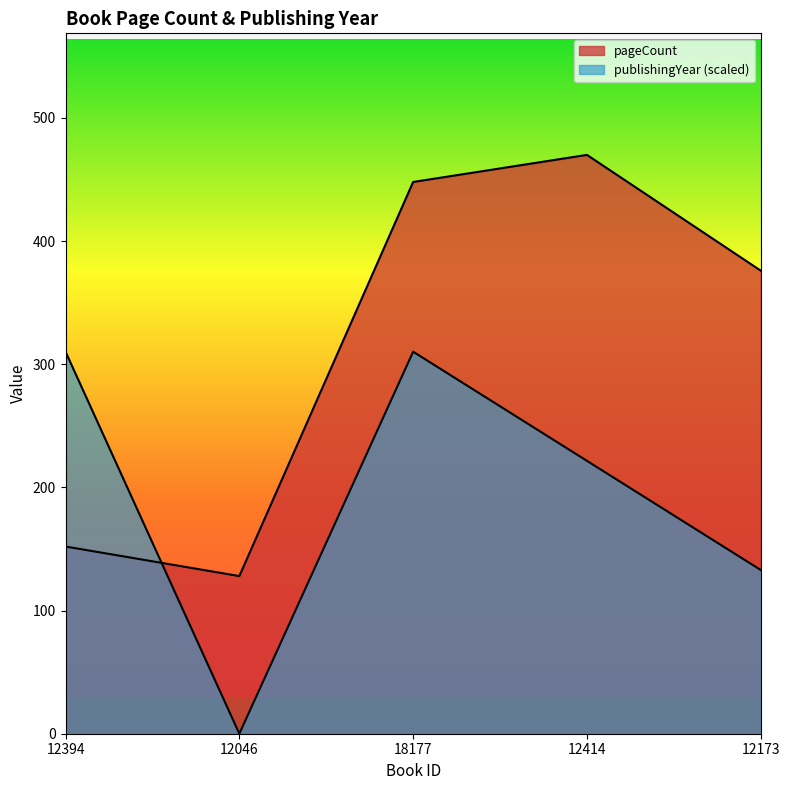

What is the spread (max minus min) of values at 12046?

128.0